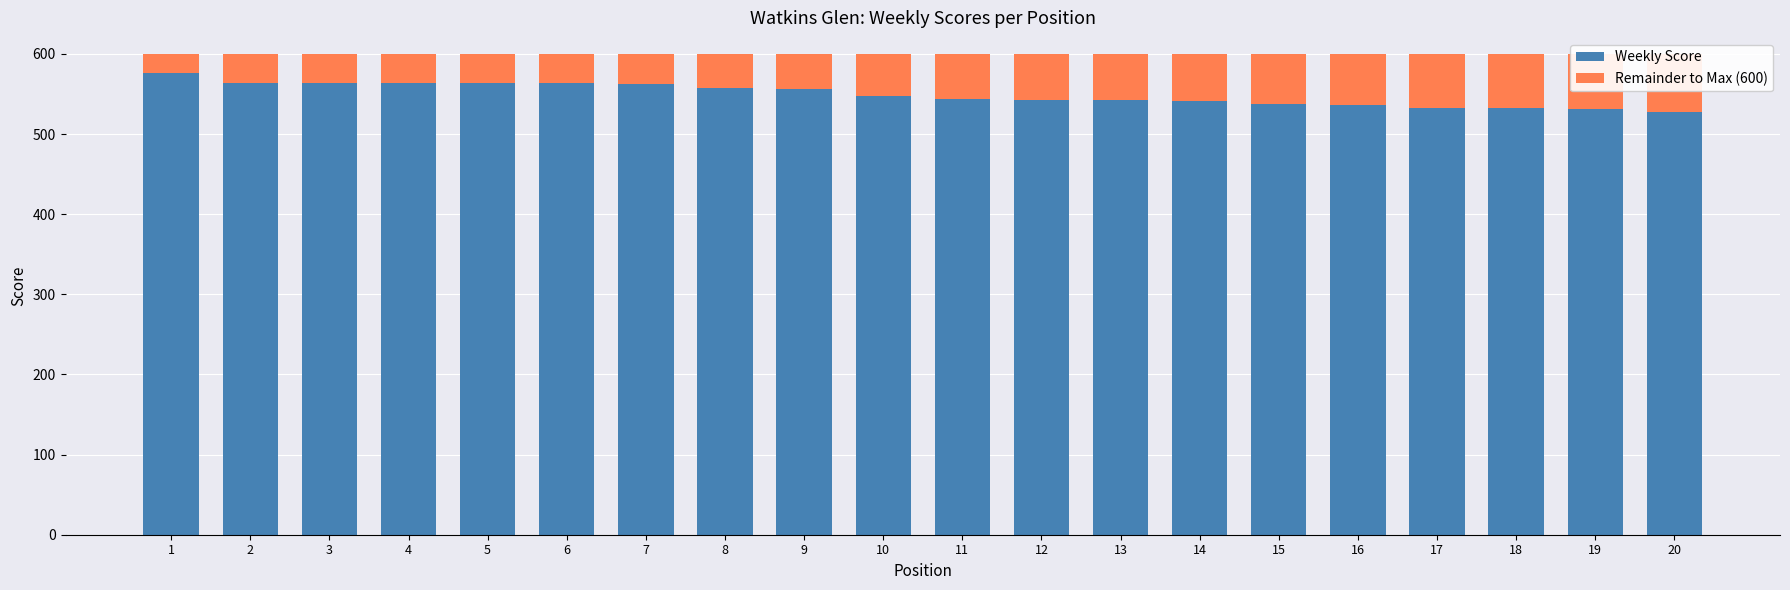

At how many categories does at least one series exceed 150?

20